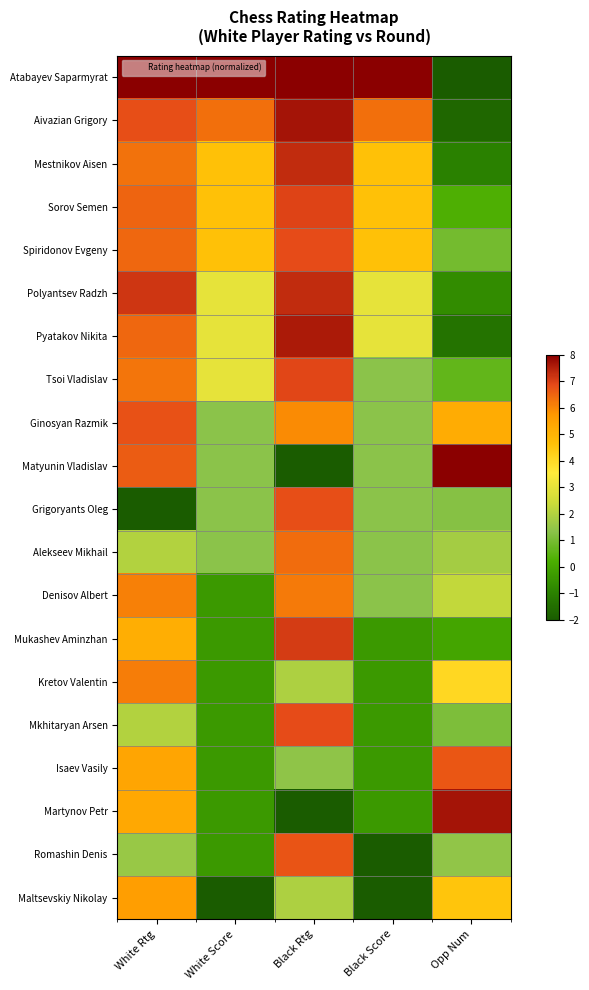

Reading right to left, extract all data points from this chart.

Atabayev Saparmyrat: Opp Num=-2.0	Black Score=8.0	Black Rtg=8.0	White Score=8.0	White Rtg=8.0
Aivazian Grigory: Opp Num=-1.7	Black Score=6.3	Black Rtg=7.7	White Score=6.3	White Rtg=6.8
Mestnikov Aisen: Opp Num=-1.0	Black Score=4.7	Black Rtg=7.3	White Score=4.7	White Rtg=6.3
Sorov Semen: Opp Num=0.3	Black Score=4.7	Black Rtg=7.0	White Score=4.7	White Rtg=6.5
Spiridonov Evgeny: Opp Num=1.0	Black Score=4.7	Black Rtg=6.9	White Score=4.7	White Rtg=6.5
Polyantsev Radzh: Opp Num=-0.7	Black Score=3.0	Black Rtg=7.3	White Score=3.0	White Rtg=7.2
Pyatakov Nikita: Opp Num=-1.3	Black Score=3.0	Black Rtg=7.6	White Score=3.0	White Rtg=6.5
Tsoi Vladislav: Opp Num=0.6	Black Score=1.3	Black Rtg=6.9	White Score=3.0	White Rtg=6.2
Ginosyan Razmik: Opp Num=5.2	Black Score=1.3	Black Rtg=5.9	White Score=1.3	White Rtg=6.8
Matyunin Vladislav: Opp Num=8.0	Black Score=1.3	Black Rtg=-2.0	White Score=1.3	White Rtg=6.6
Grigoryants Oleg: Opp Num=1.3	Black Score=1.3	Black Rtg=6.8	White Score=1.3	White Rtg=-2.0
Alekseev Mikhail: Opp Num=1.8	Black Score=1.3	Black Rtg=6.4	White Score=1.3	White Rtg=2.0
Denisov Albert: Opp Num=2.3	Black Score=1.3	Black Rtg=6.2	White Score=-0.3	White Rtg=6.1
Mukashev Aminzhan: Opp Num=-0.0	Black Score=-0.3	Black Rtg=7.1	White Score=-0.3	White Rtg=5.2
Kretov Valentin: Opp Num=4.1	Black Score=-0.3	Black Rtg=1.9	White Score=-0.3	White Rtg=6.2
Mkhitaryan Arsen: Opp Num=1.1	Black Score=-0.3	Black Rtg=6.8	White Score=-0.3	White Rtg=2.0
Isaev Vasily: Opp Num=6.7	Black Score=-0.3	Black Rtg=1.4	White Score=-0.3	White Rtg=5.4
Martynov Petr: Opp Num=7.7	Black Score=-0.3	Black Rtg=-2.0	White Score=-0.3	White Rtg=5.3
Romashin Denis: Opp Num=1.4	Black Score=-2.0	Black Rtg=6.7	White Score=-0.3	White Rtg=1.6
Maltsevskiy Nikolay: Opp Num=4.6	Black Score=-2.0	Black Rtg=1.9	White Score=-2.0	White Rtg=5.6